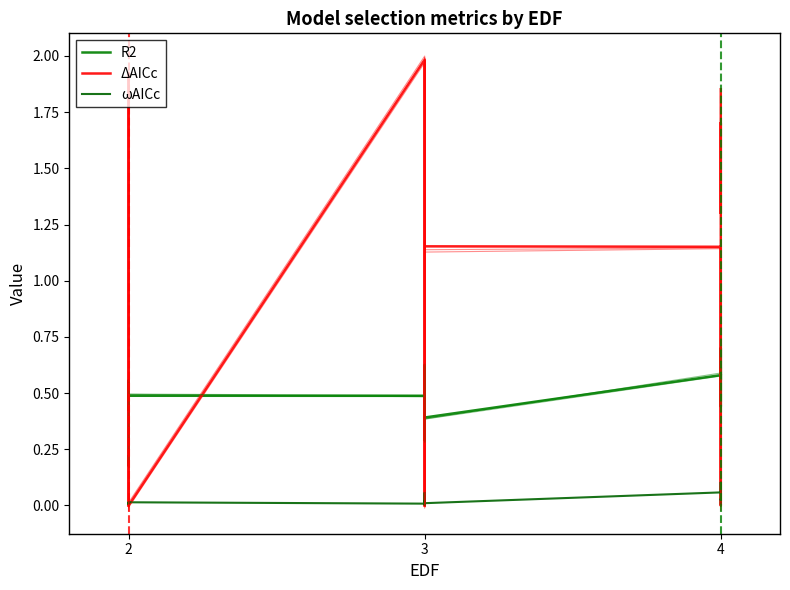

What is the difference between the maximum and minimum values in the ωAICc series?

0.1